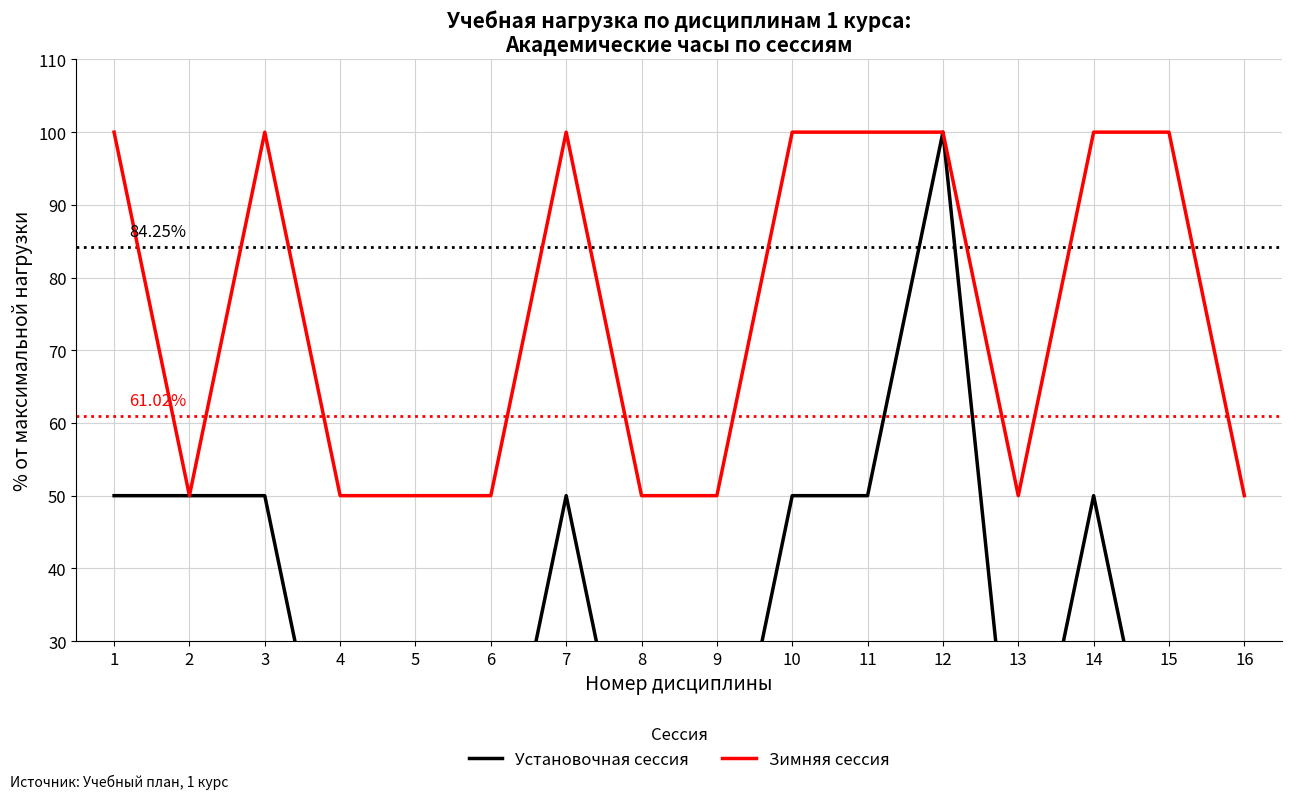

Reading left to right, what are all the values shown in this chart?

Установочная сессия: 1=50	2=50	3=50	4=0	5=0	6=0	7=50	8=0	9=0	10=50	11=50	12=100	13=0	14=50	15=0	16=0
Зимняя сессия: 1=100	2=50	3=100	4=50	5=50	6=50	7=100	8=50	9=50	10=100	11=100	12=100	13=50	14=100	15=100	16=50